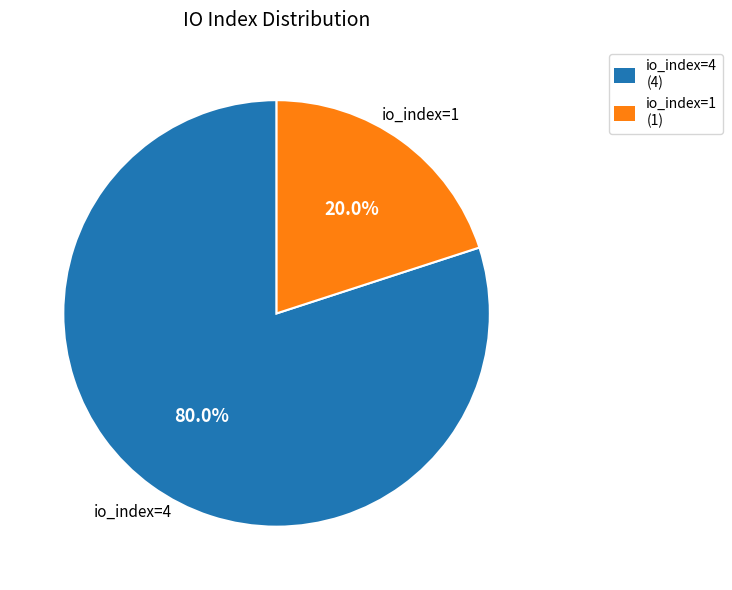

Which category has the biggest portion of the pie?

io_index=4